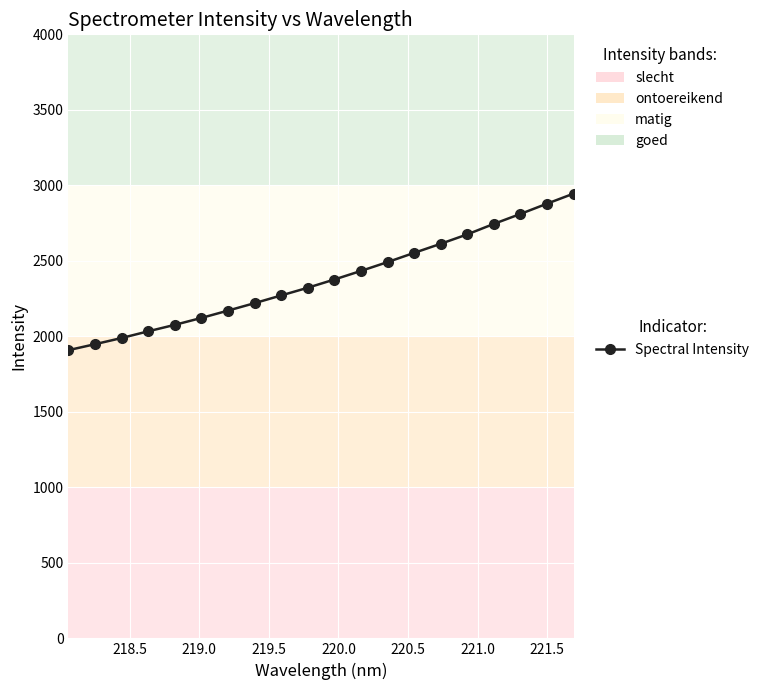

What is the sum of all values?

47582.1